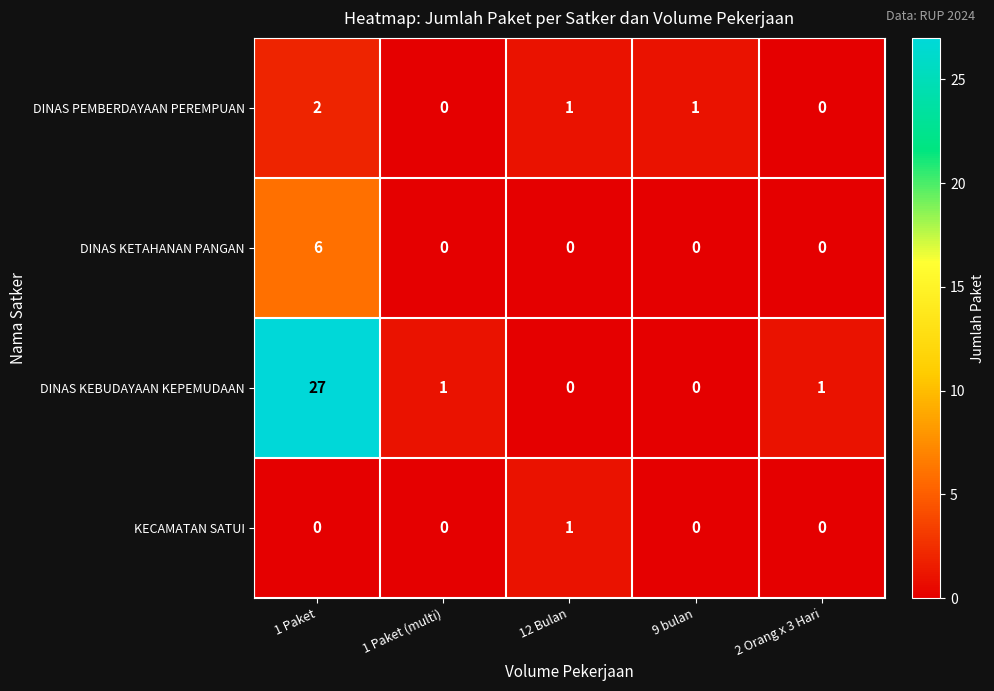

How many DINAS PEMBERDAYAAN PEREMPUAN values are between 0 and 1?

4